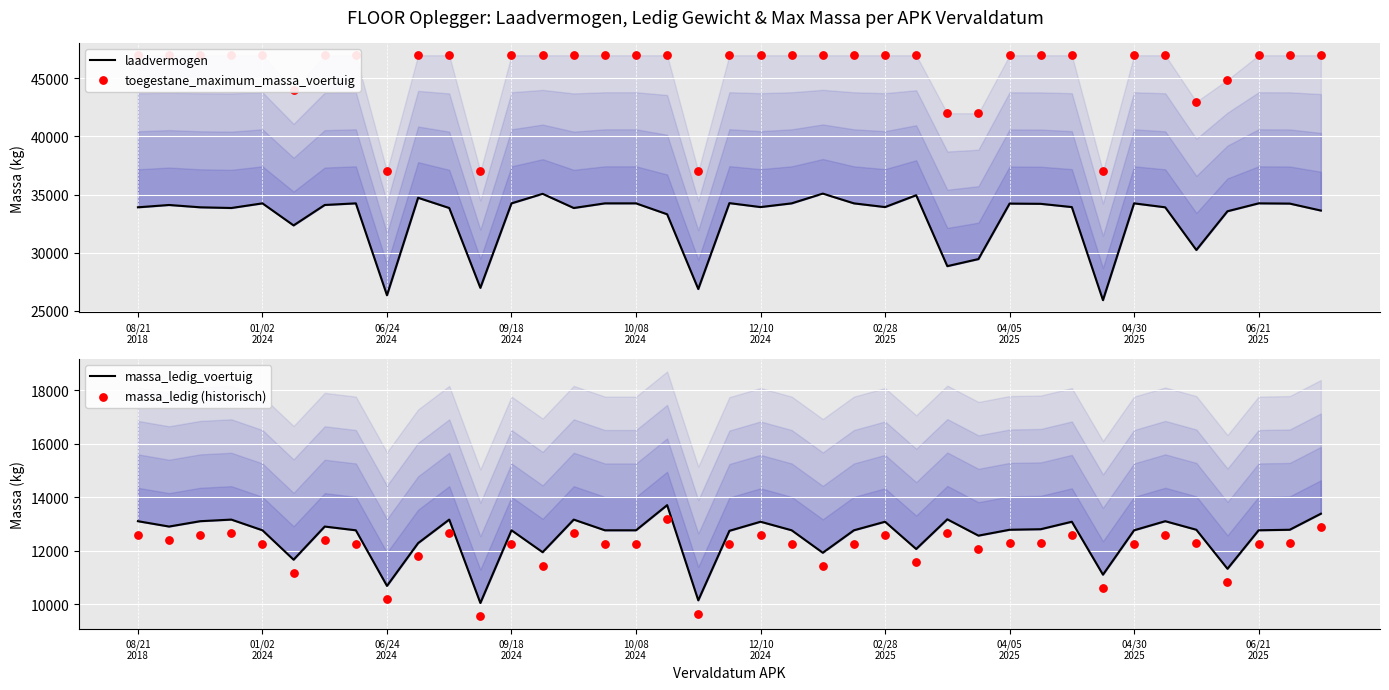

What are all the series names shown in the legend?

laadvermogen, toegestane_maximum_massa_voertuig, massa_ledig_voertuig, massa_ledig (historisch)